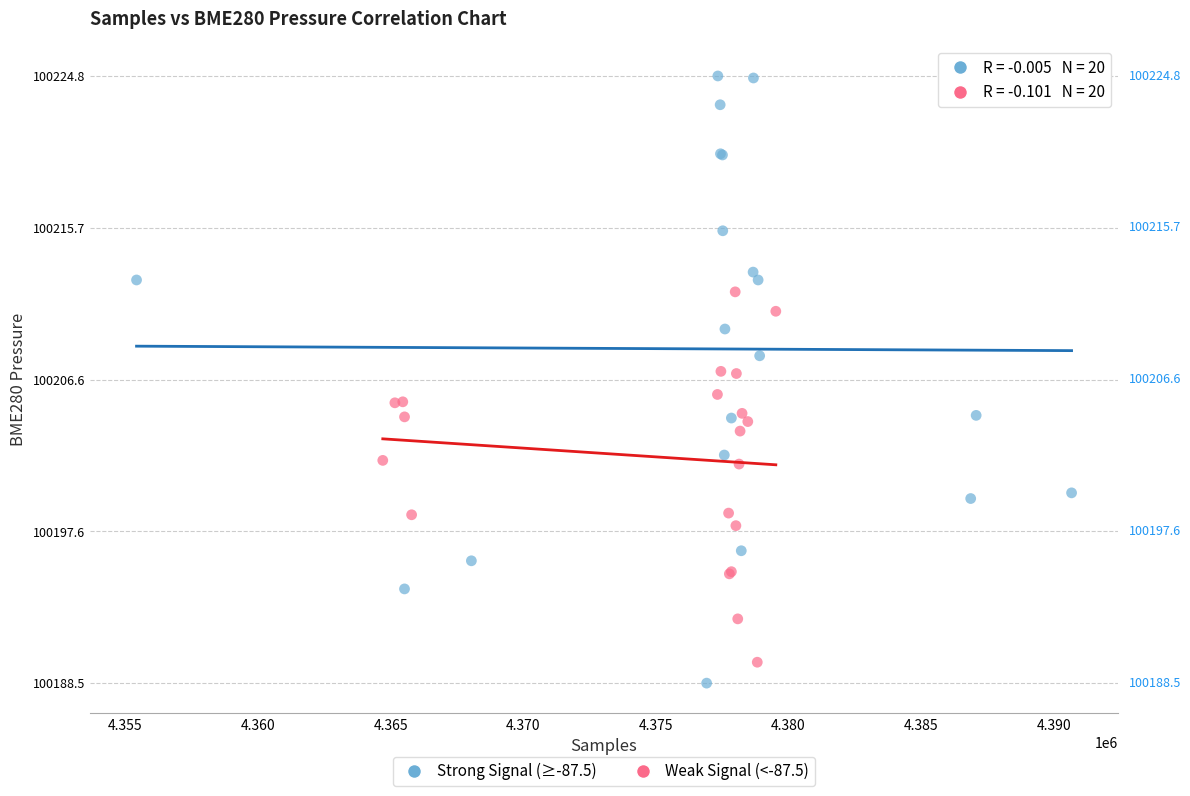

Which series has the widest spread of Y values?

Strong Signal (≥-87.5)